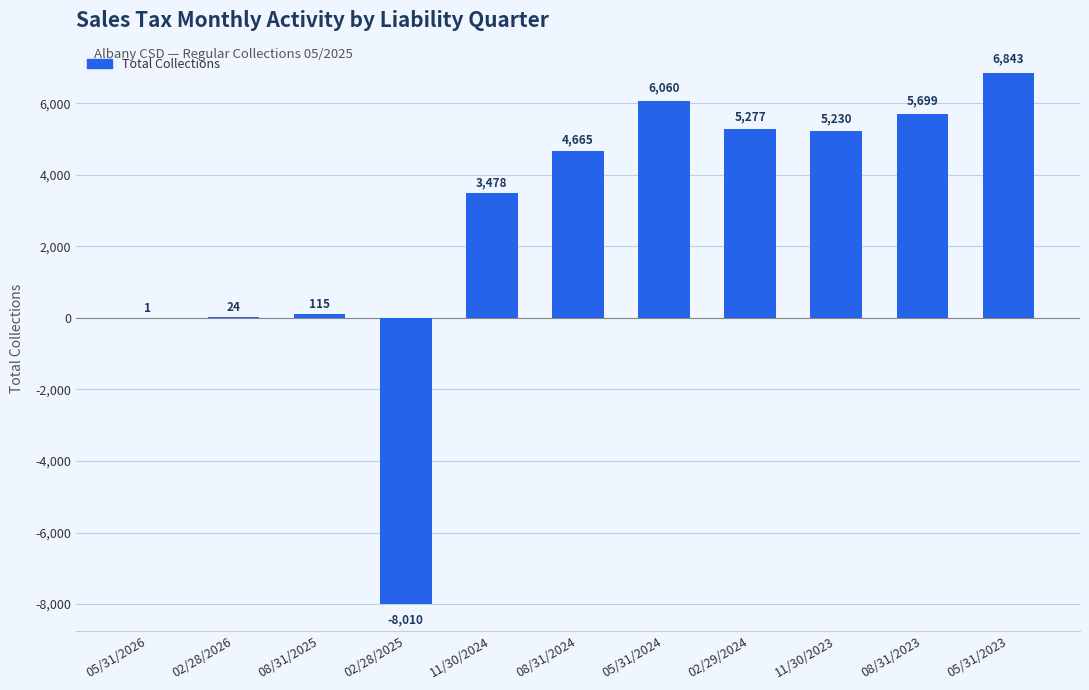

What is the approximate value at 05/31/2023?

6842.7